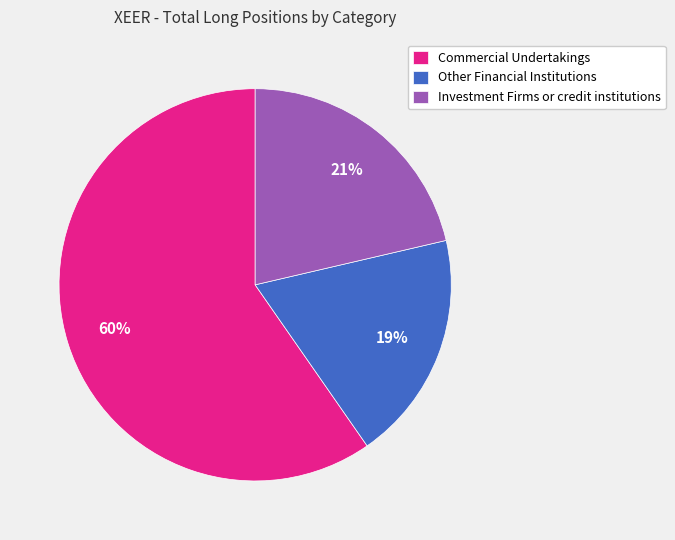

Which has a higher value, Investment Firms or credit institutions or Commercial Undertakings?

Commercial Undertakings